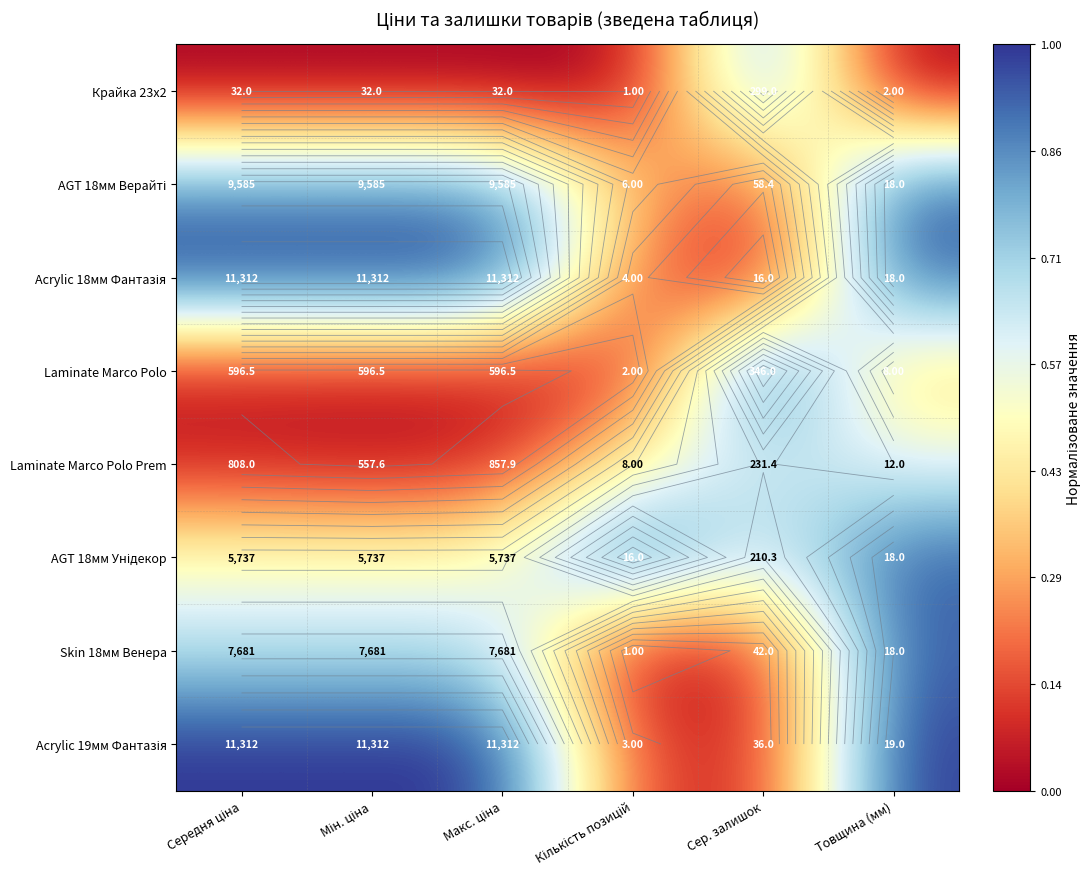

What is the maximum value shown in the chart?

1.0